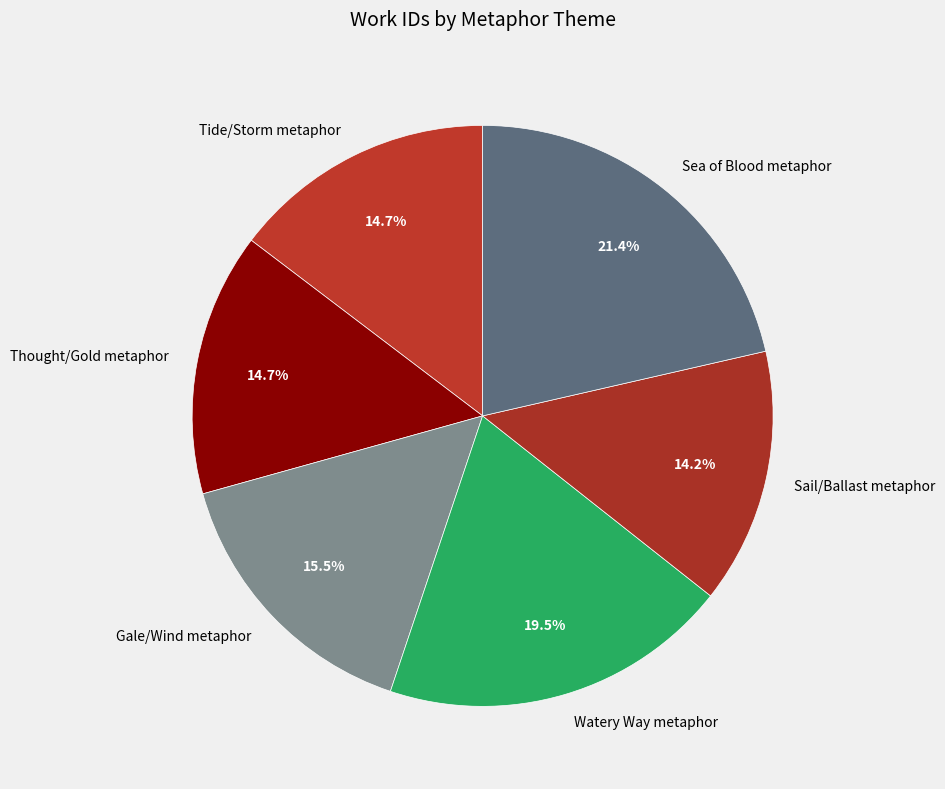

To the nearest percent, what is the difference between the largest and smallest slice percentages?

7%